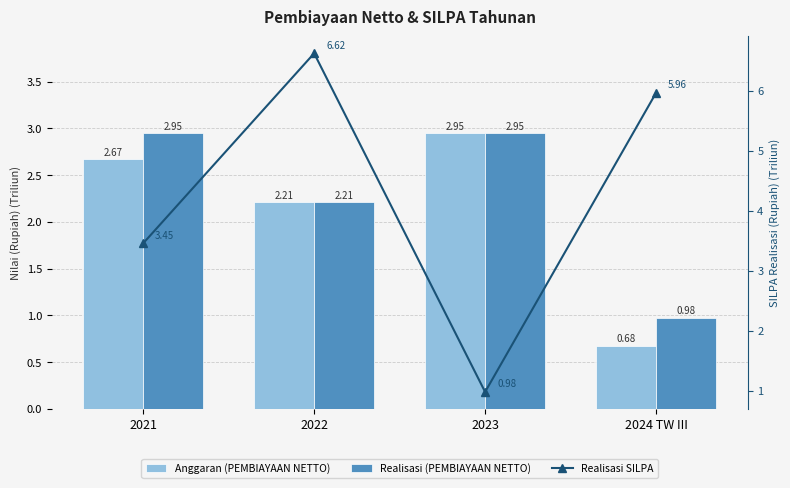

What is the maximum value for Realisasi SILPA?

6.6